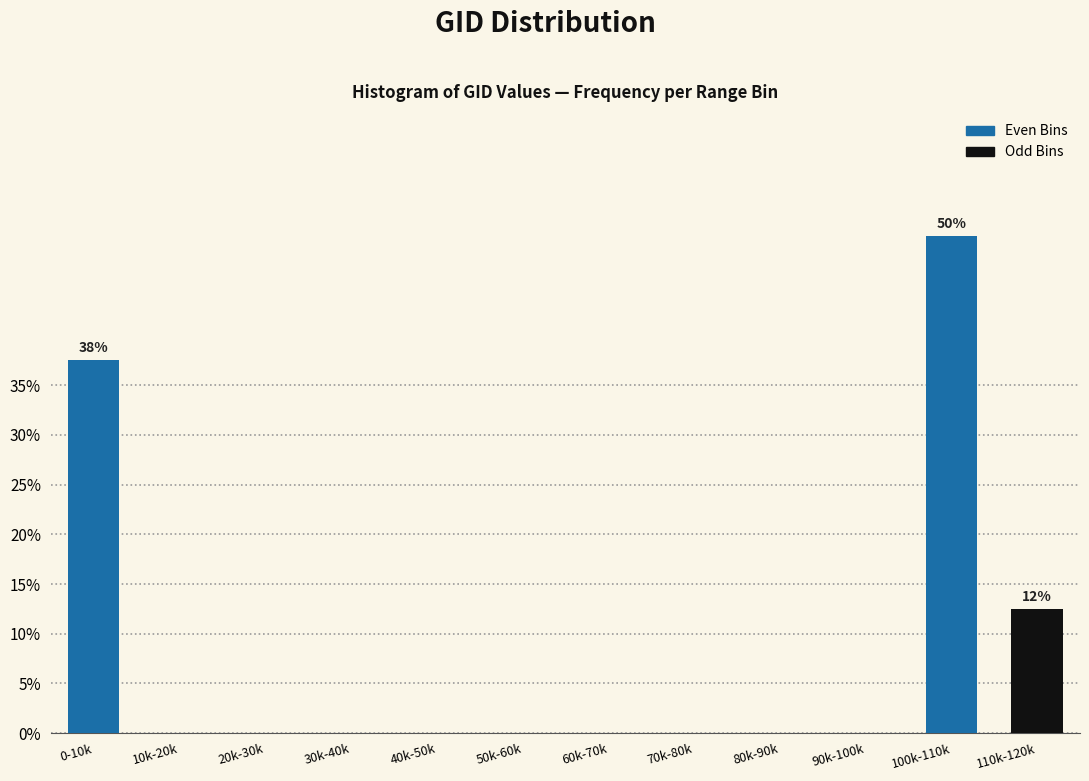

Reading left to right, list all the values displayed in this chart.

0-10k=37.5	10k-20k=0.0	20k-30k=0.0	30k-40k=0.0	40k-50k=0.0	50k-60k=0.0	60k-70k=0.0	70k-80k=0.0	80k-90k=0.0	90k-100k=0.0	100k-110k=50.0	110k-120k=12.5